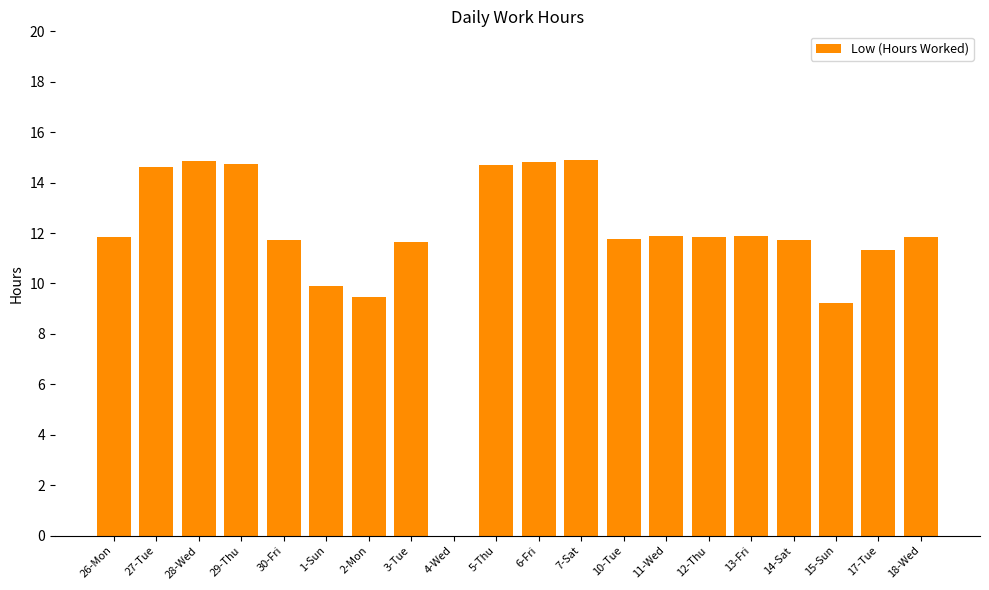

Read the value at 11-Wed.

11.9